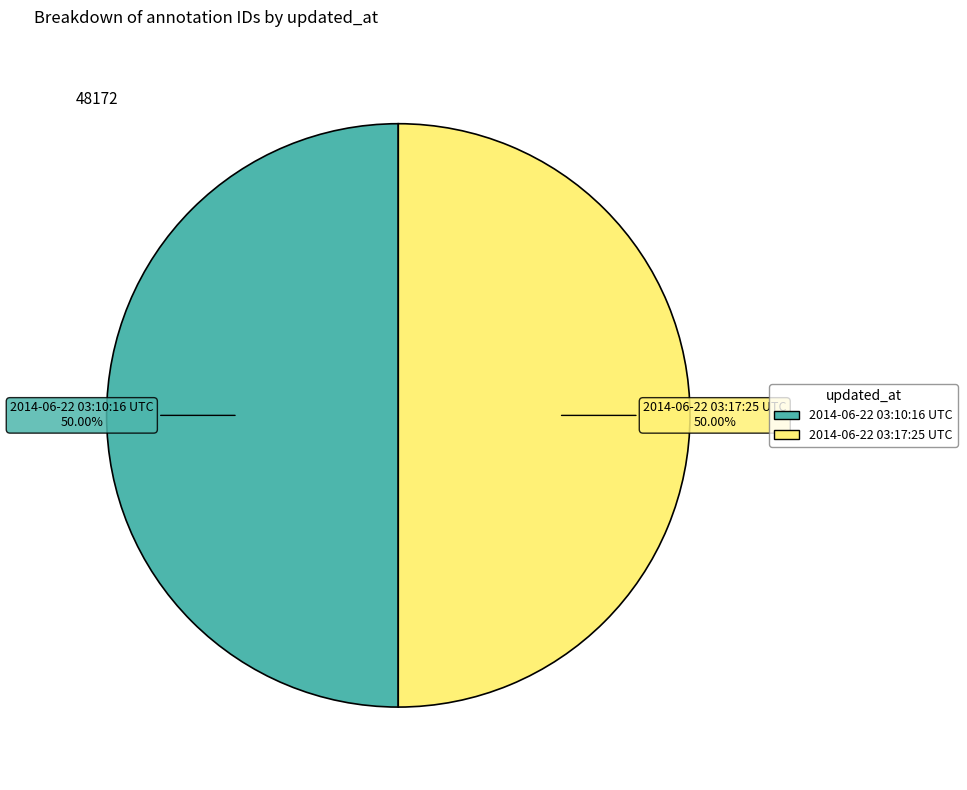

Approximately how many times larger is the value at 2014-06-22 03:17:25 UTC compared to 2014-06-22 03:10:16 UTC?

1.0